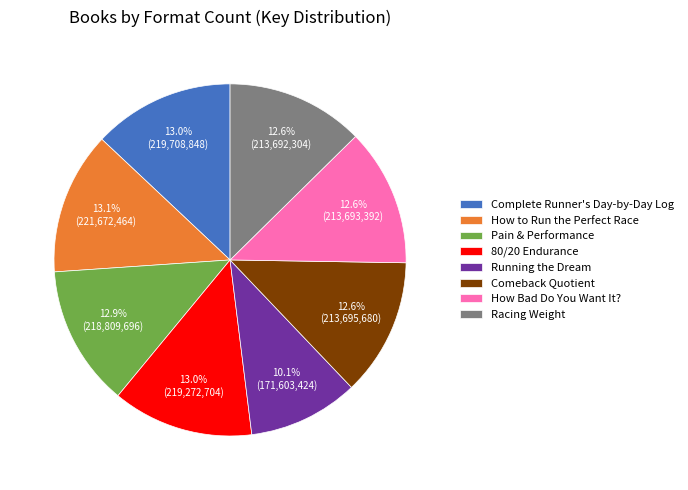

True or false: How Bad Do You Want It? accounts for 19% of the total.

False